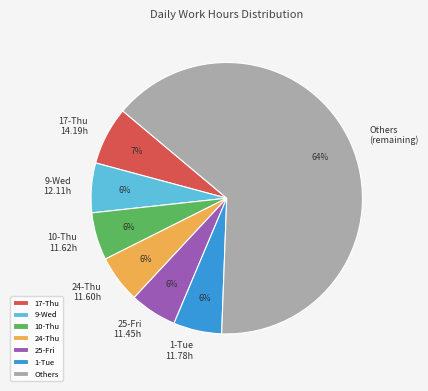

Combined, do 25-Fri 11.45h and 1-Tue 11.78h account for over 50%?

No